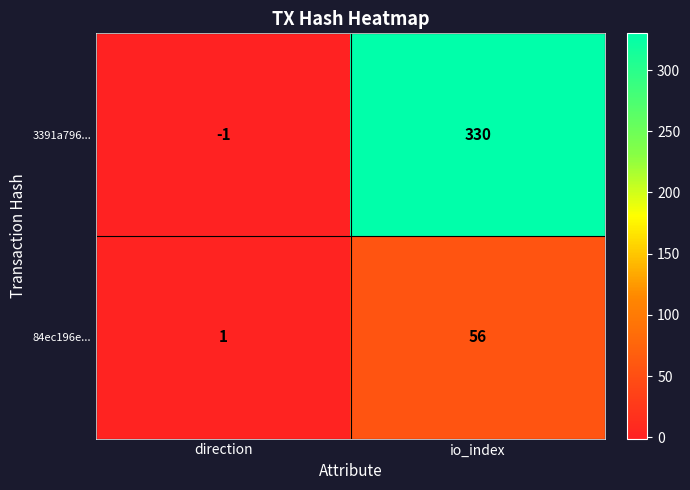

At how many categories does at least one series exceed 35?

1